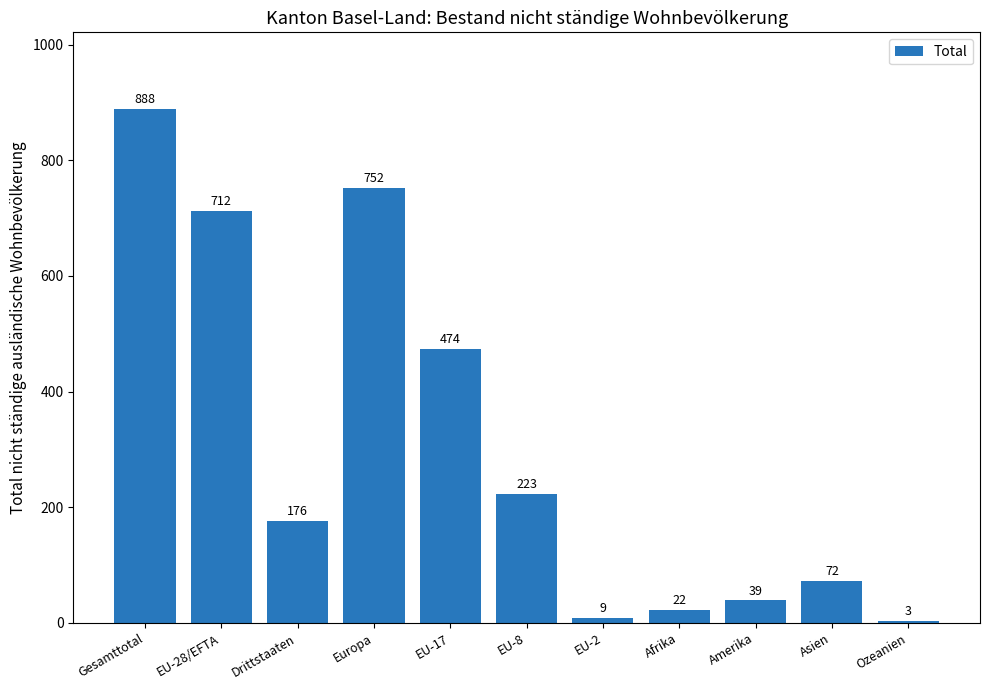

What is the sum of the values at Europa and EU-17?

1226